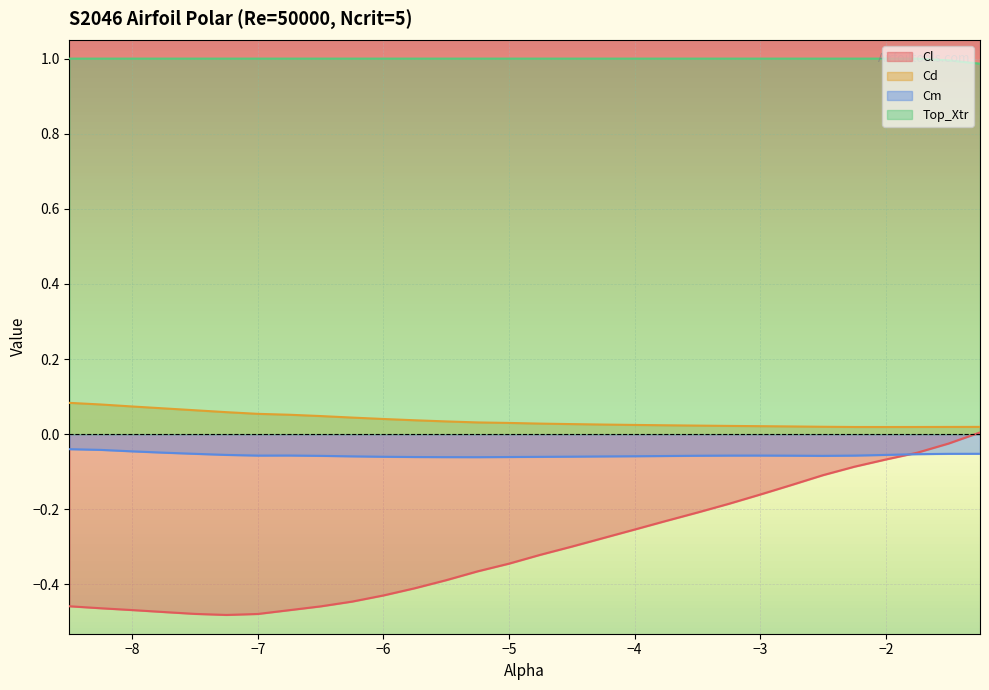

The value of Cl at -1.25 is 0.0. True or false?

False